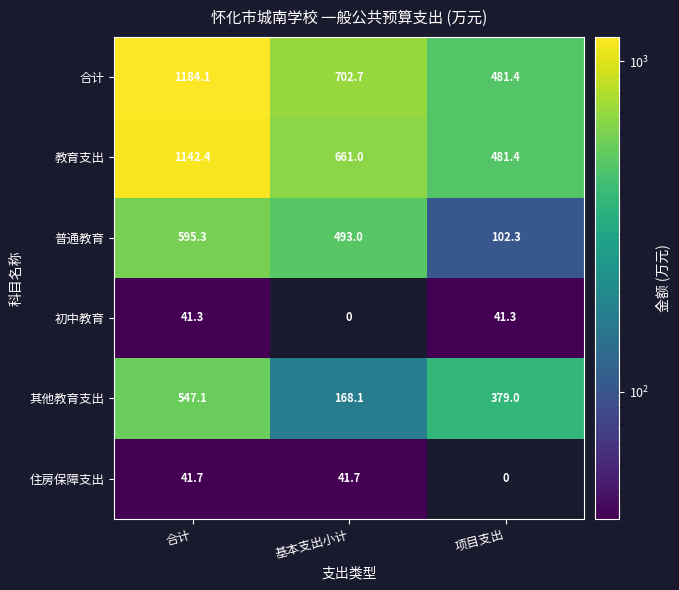

True or false: 普通教育 has a value of 179.1 at 项目支出.

False